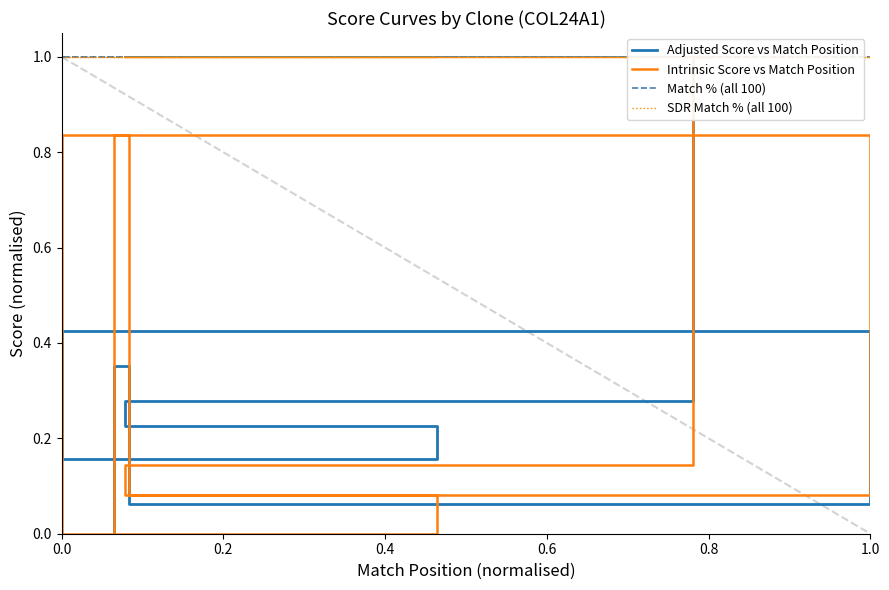

Rank the series at 1.0 from highest to lowest value.

Match % (all 100), SDR Match % (all 100), Intrinsic Score vs Match Position, Adjusted Score vs Match Position